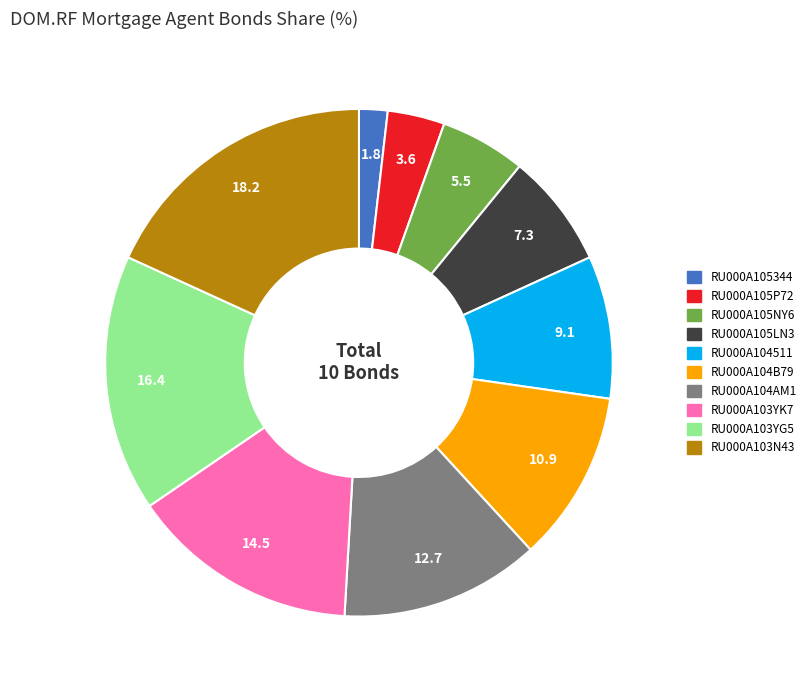

Which slice is the largest?

RU000A103N43